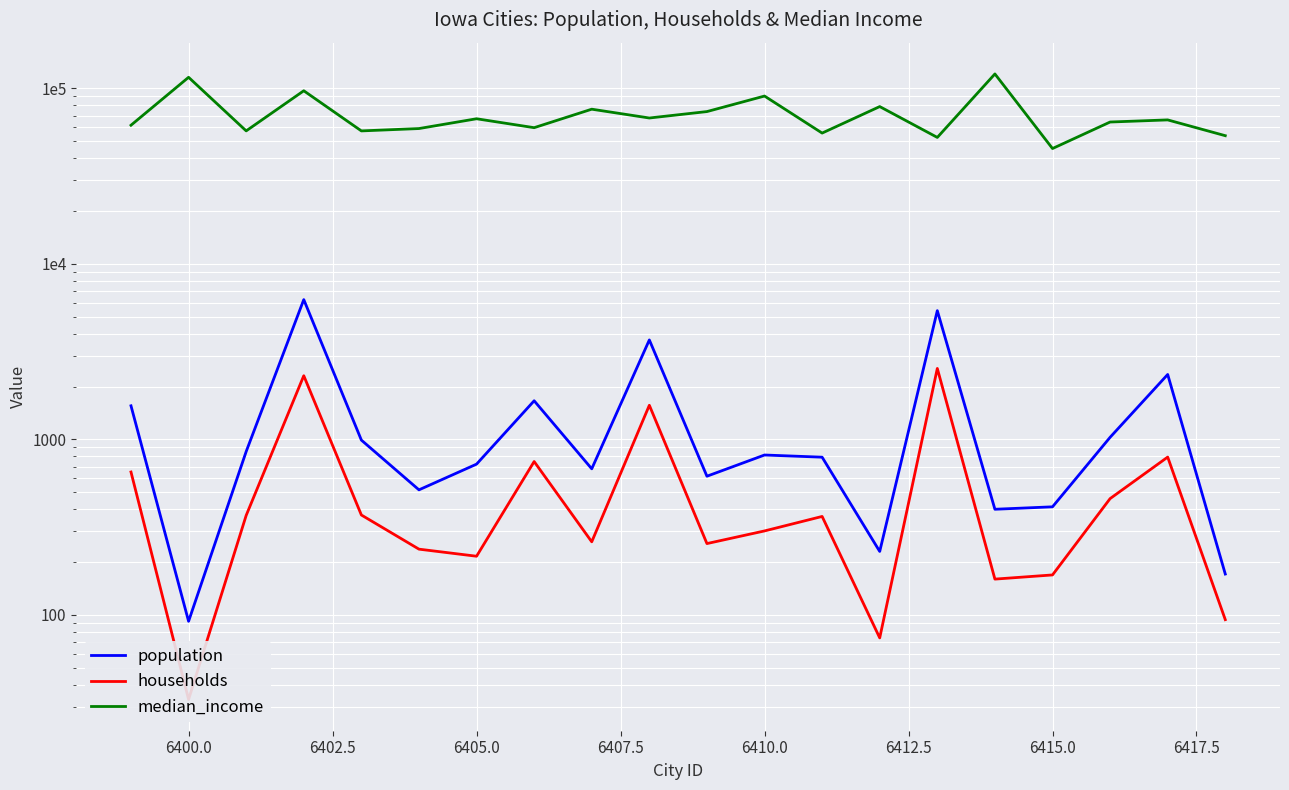

In median_income, how many points are higher than both neighbors (excluding endpoints)?

8